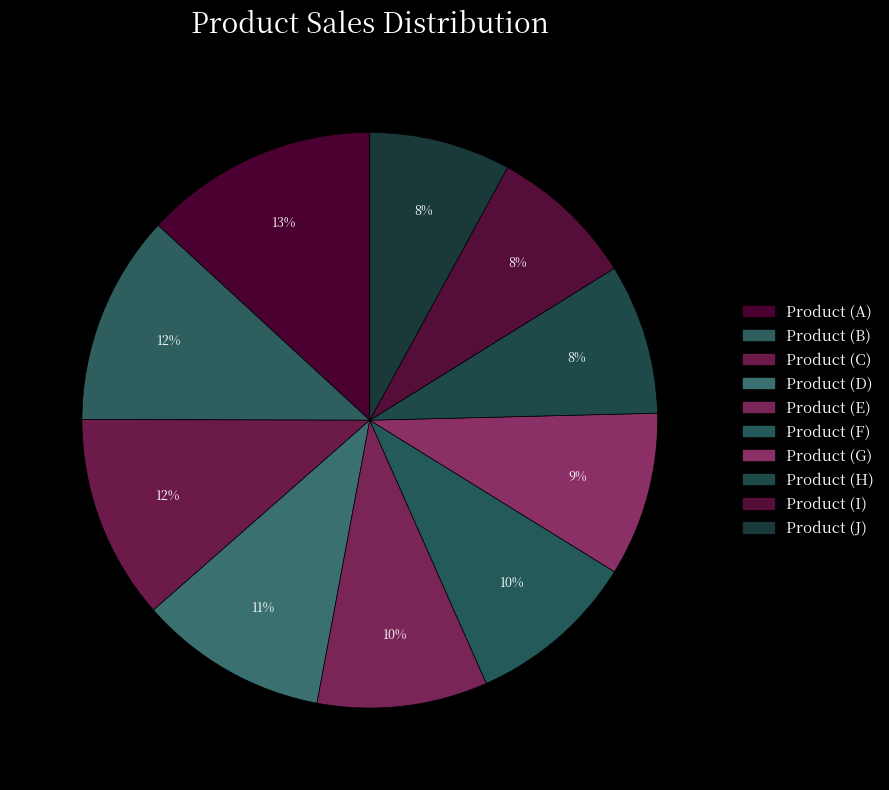

Combined, what portion of the pie is Product (G) and Product (B)?

21.0%